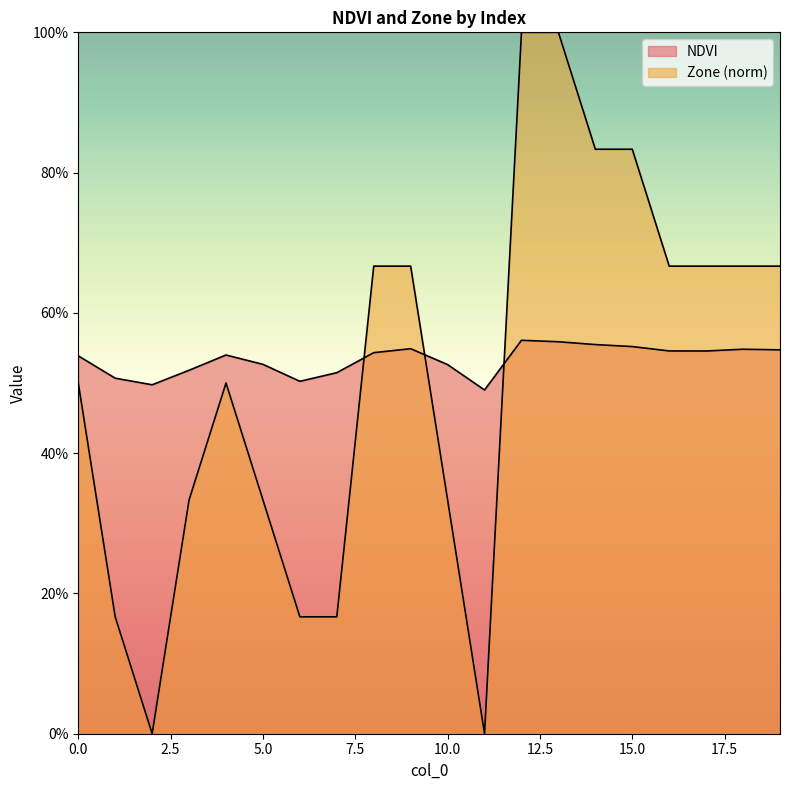

What is the difference between the Zone values at 0 and 2?

0.5